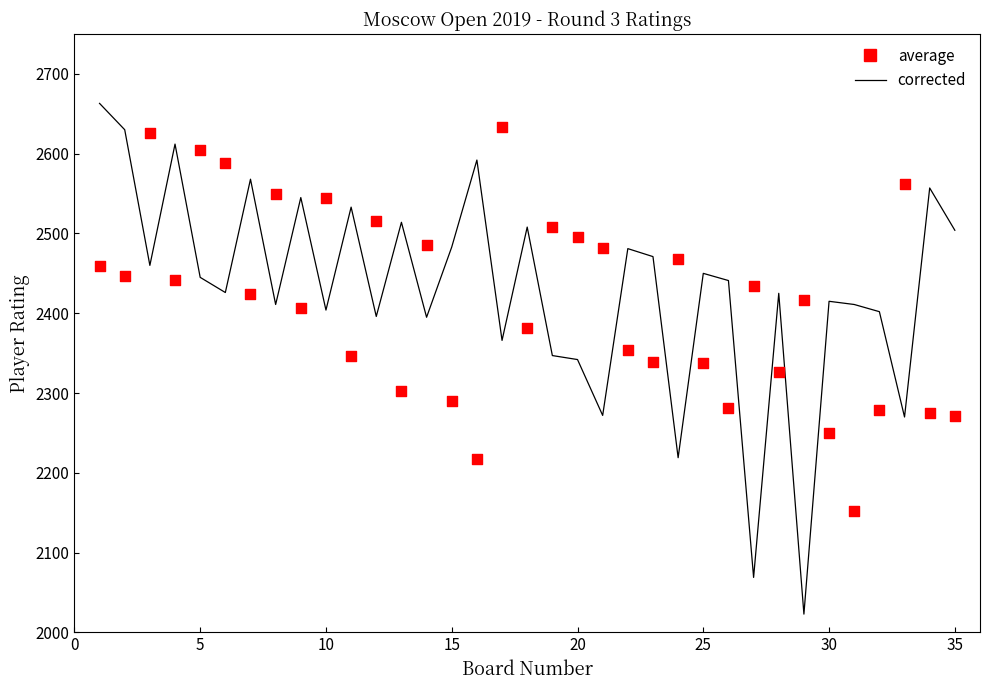

What are all the series names shown in the legend?

corrected, average